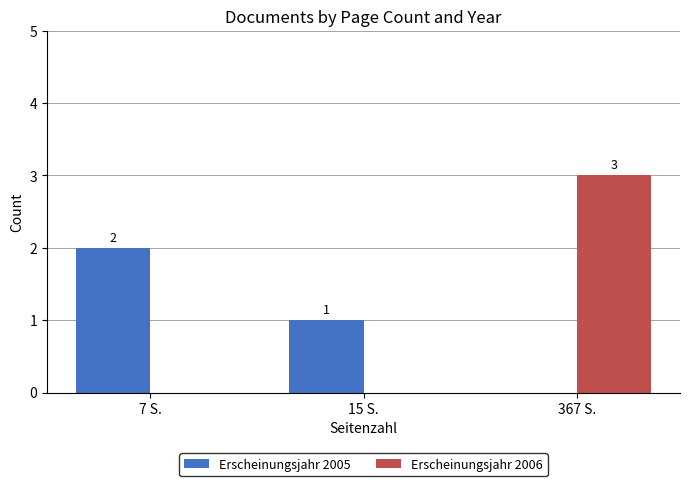

At which label does Erscheinungsjahr 2005 first exceed 1?

7 S.